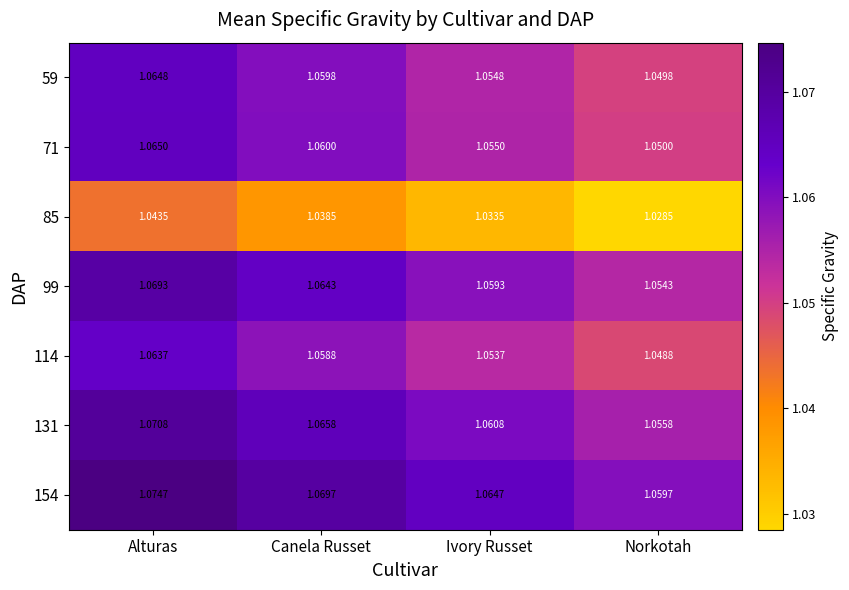

How many series are shown in this chart?

7